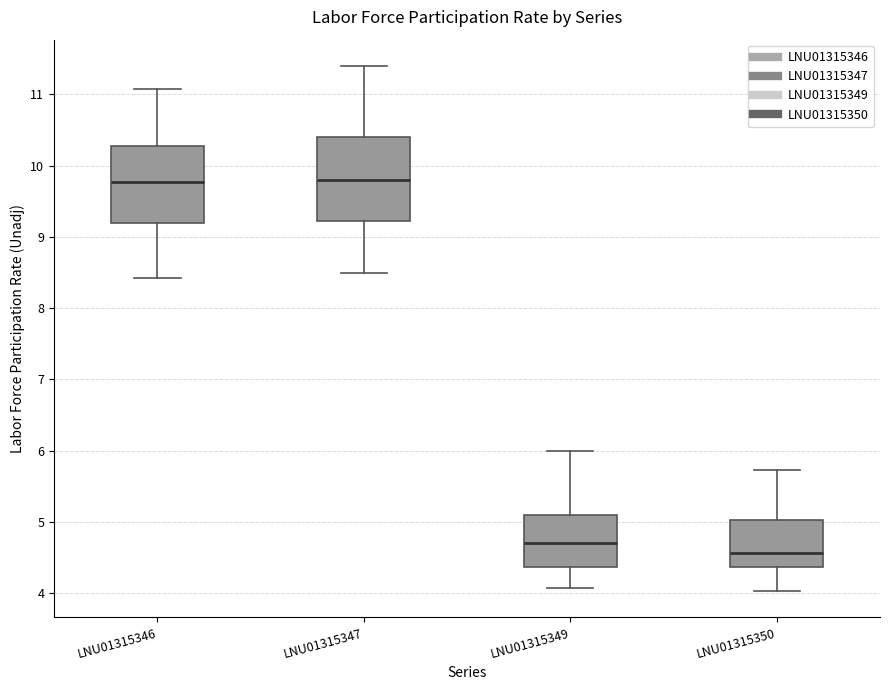

Reading left to right, transcribe this box plot: for each box, give where its median line is, the range the box spans, and where its two whiskers end, as read against the y-axis. The values are not printed on the chart, so give them approximately, as read against the axis.

LNU01315346: median 9.8, box 9.2 to 10.3, whiskers 8.4 to 11.1
LNU01315347: median 9.8, box 9.2 to 10.4, whiskers 8.5 to 11.4
LNU01315349: median 4.7, box 4.4 to 5.1, whiskers 4.1 to 6.0
LNU01315350: median 4.6, box 4.4 to 5.0, whiskers 4.0 to 5.7